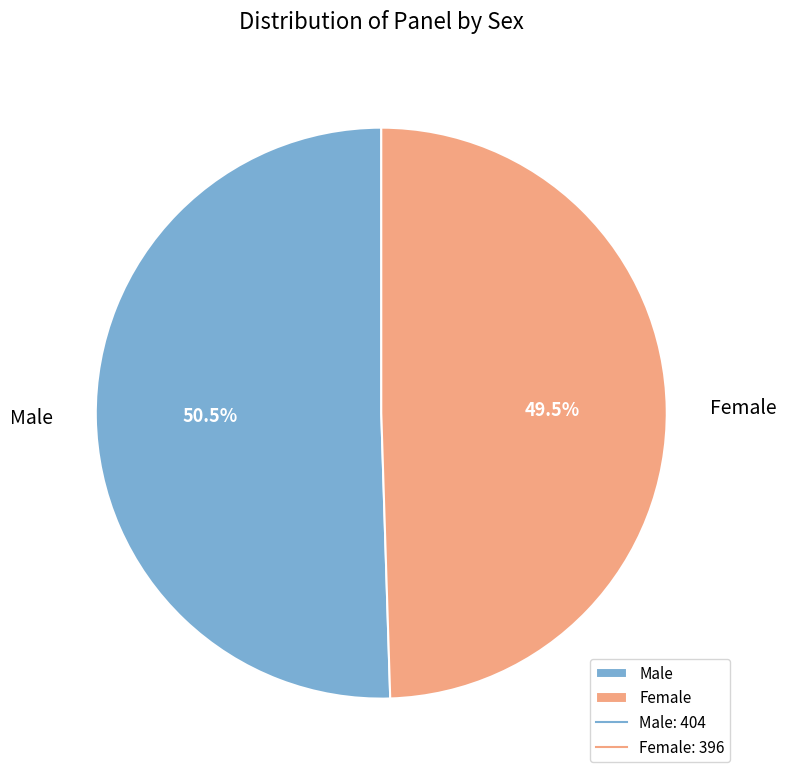

Is it true that Male is 64% of the pie?

False